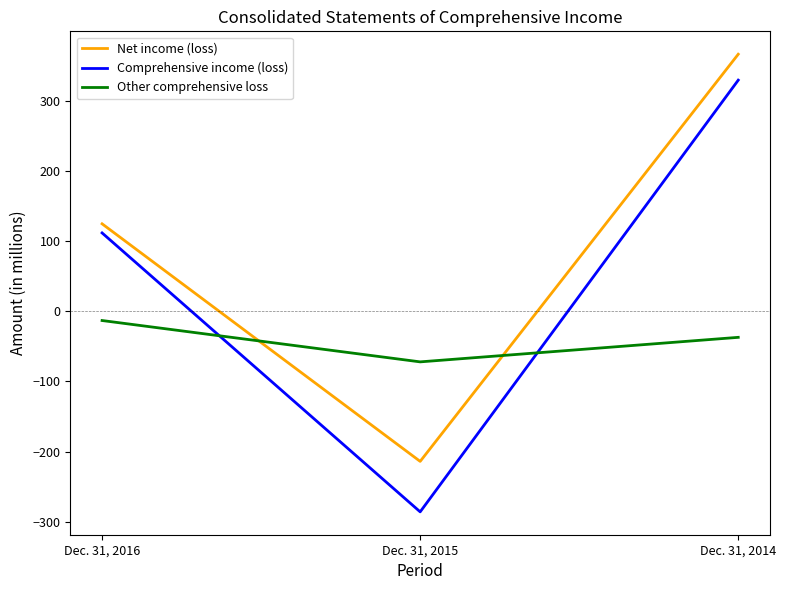

The value of Comprehensive income (loss) at Dec. 31, 2014 is 581. True or false?

False